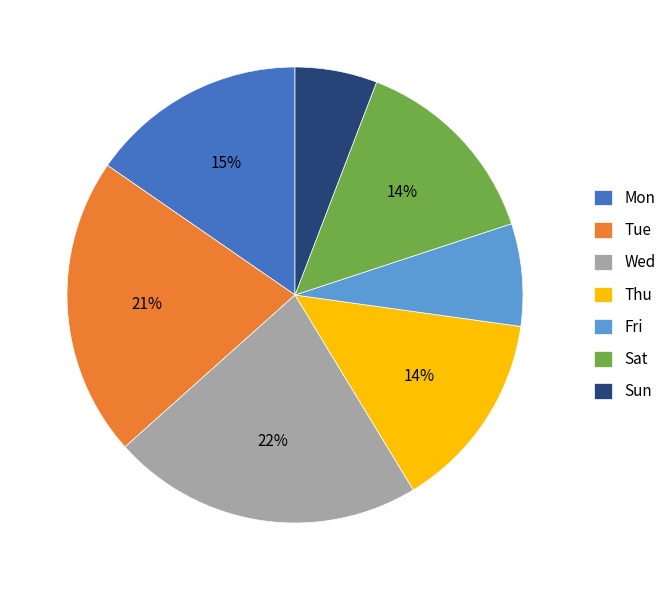

How many slices are in this pie chart?

7